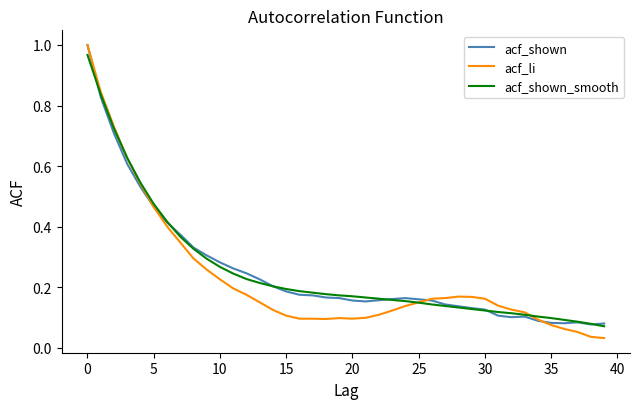

Which series has the largest range (max minus min)?

acf_li